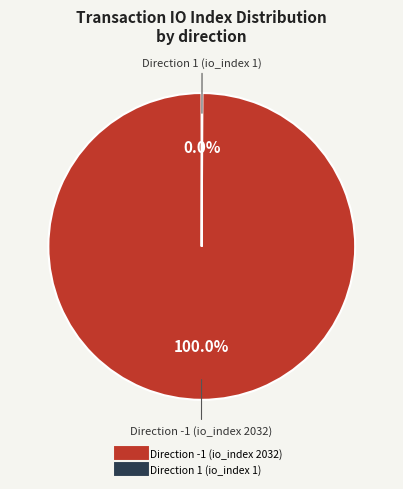

Does any single category account for the majority?

Yes